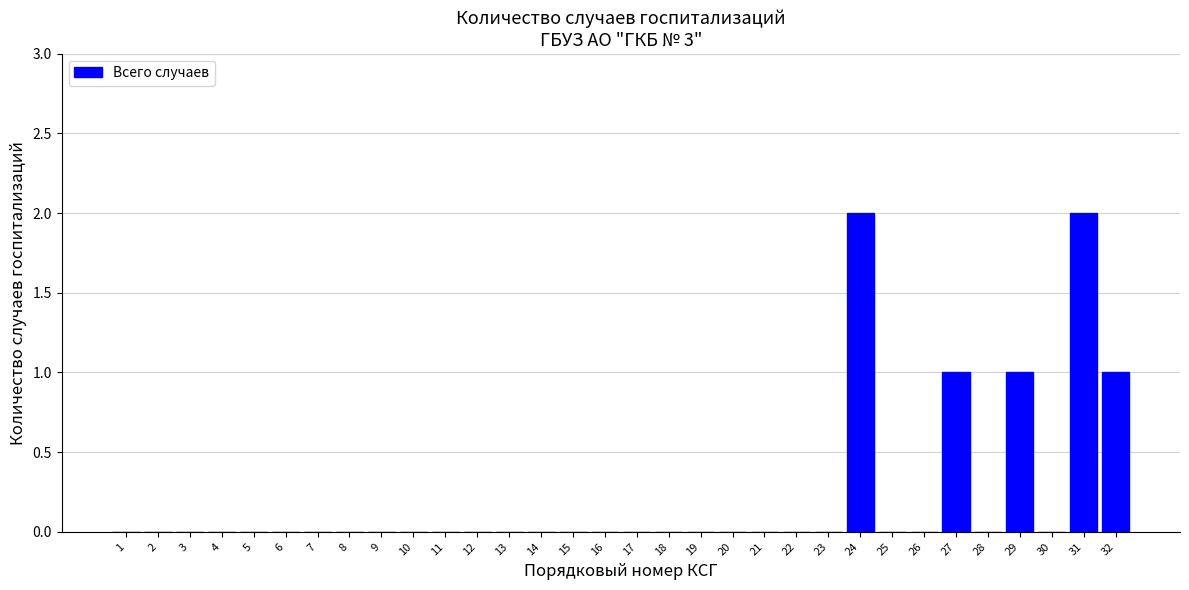

The chart shows a value of -1 at 25. True or false?

False